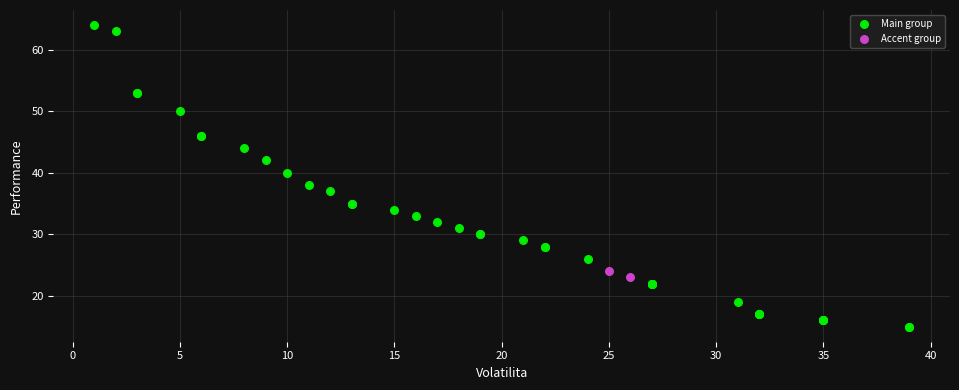

What are all the series names shown in the legend?

Main group, Accent group